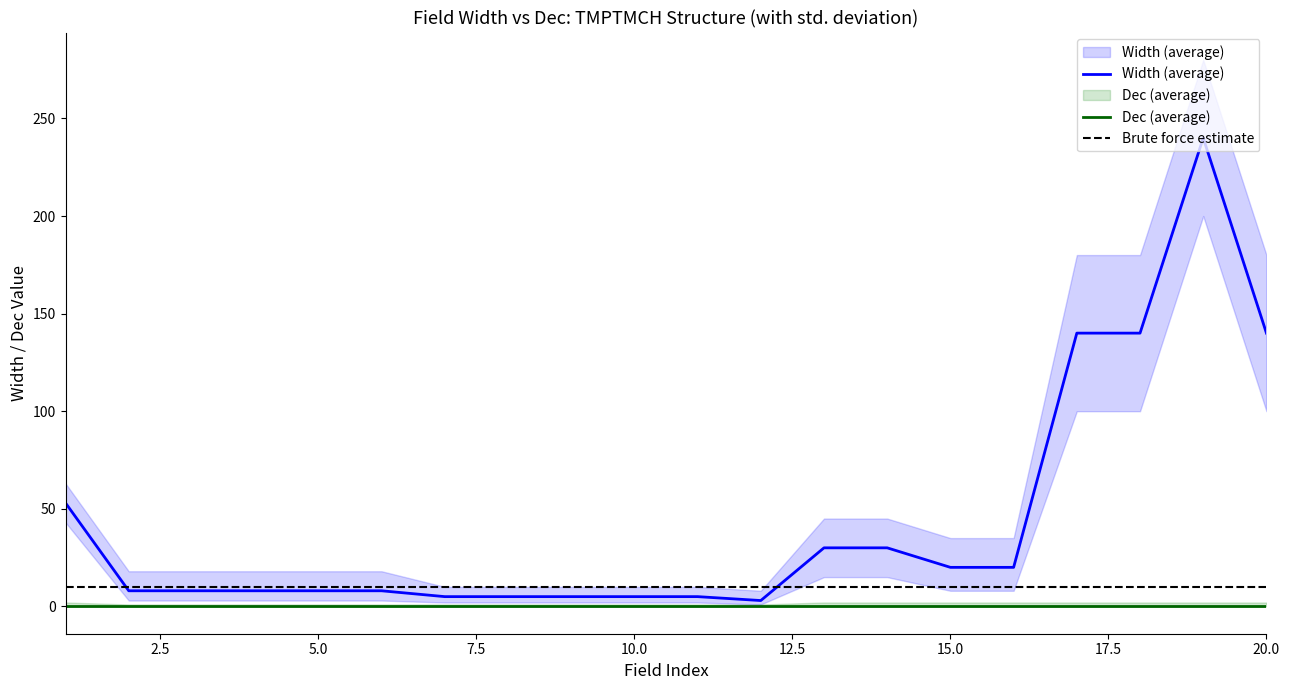

Where is Width (lower) nearest to the value 100?

17